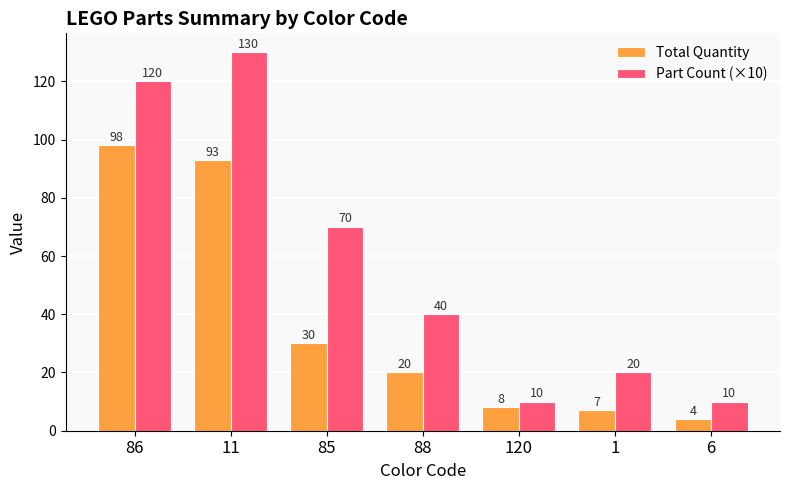

Are the bars horizontal?

No